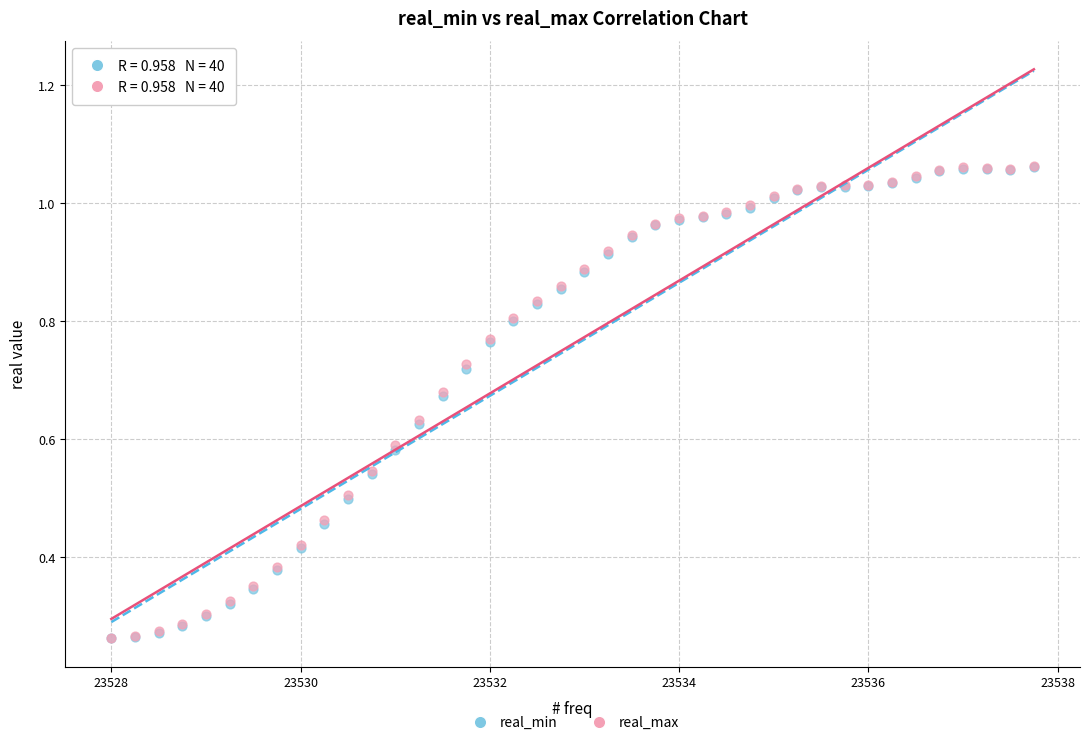

What are all the series names shown in the legend?

real_min, real_max